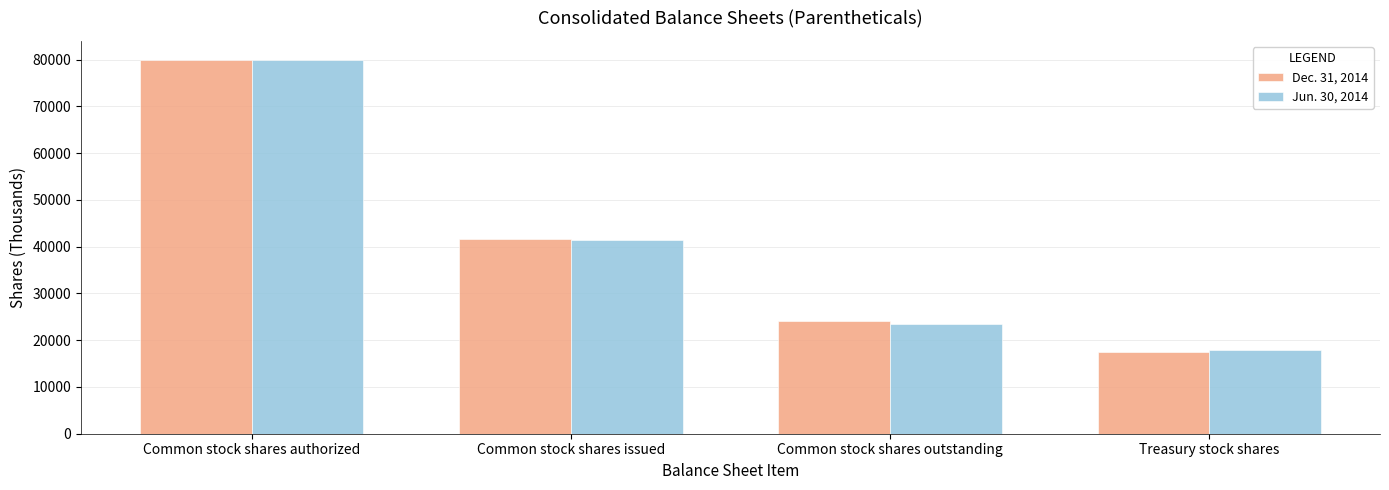

What is the value of the Jun. 30, 2014 bar at the 2nd from the left?

41441